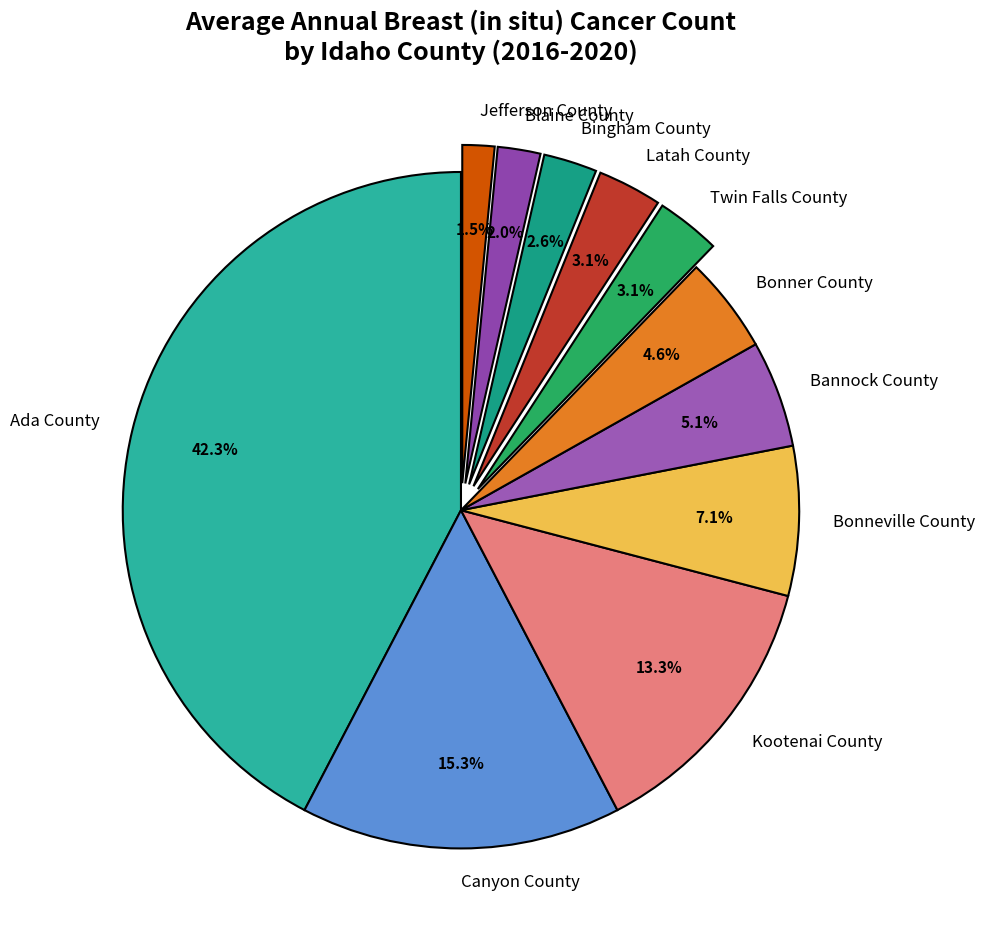

To the nearest percent, what is the difference between the Bonner County and Jefferson County slice percentages?

3%